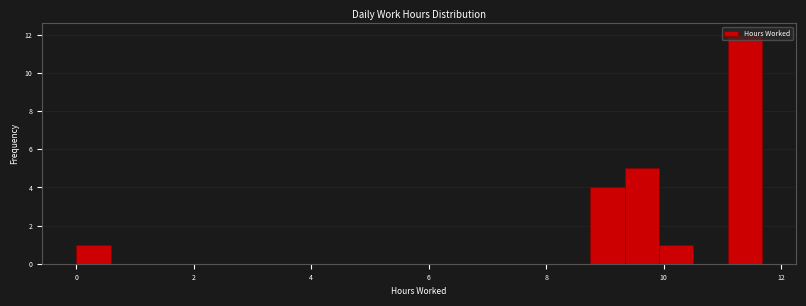

Around what value on the x-axis is the tallest bar? Give the approximate position of its centre, as read against the axis.

11.4